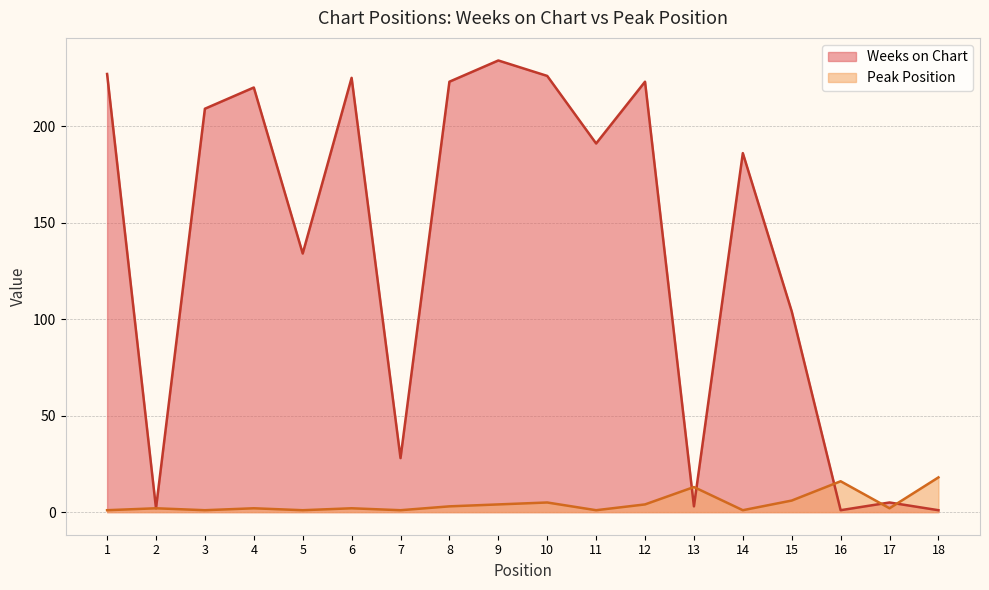

After their last crossing, which series has the higher values: Weeks on Chart or Peak Position?

Peak Position